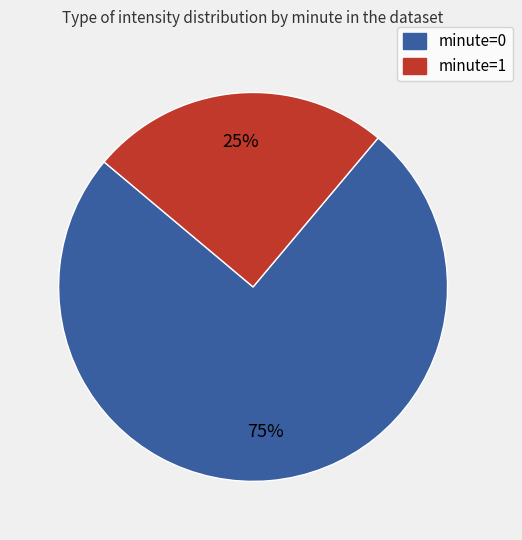

To the nearest percent, what is the difference between the largest and smallest slice percentages?

50%